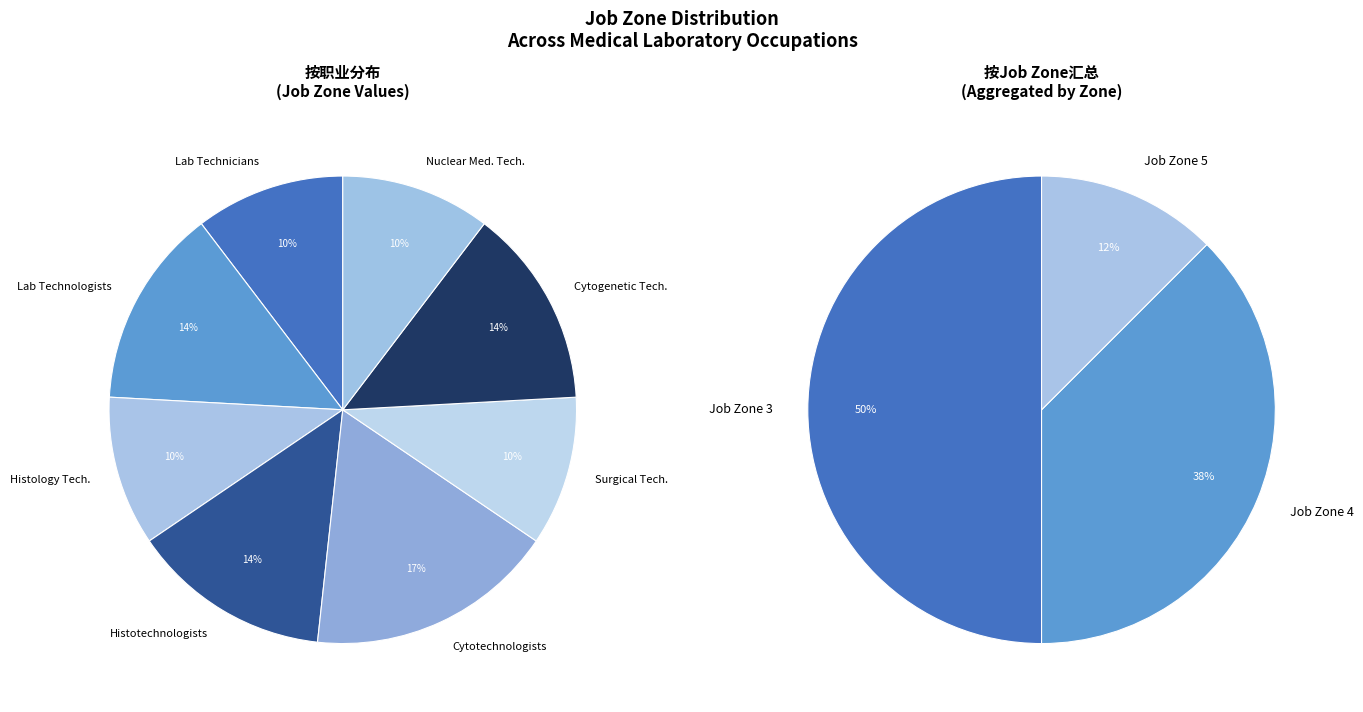

How many slices are in this pie chart?

8